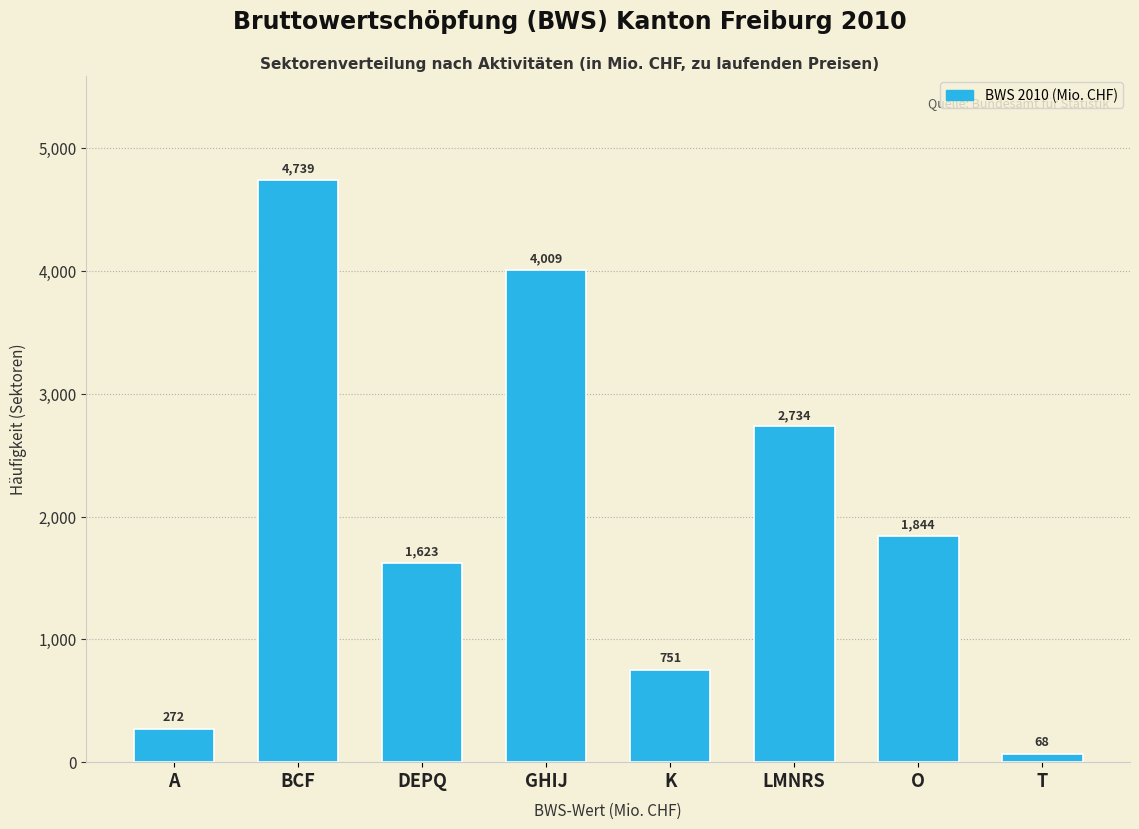

What position from the left is DEPQ?

3